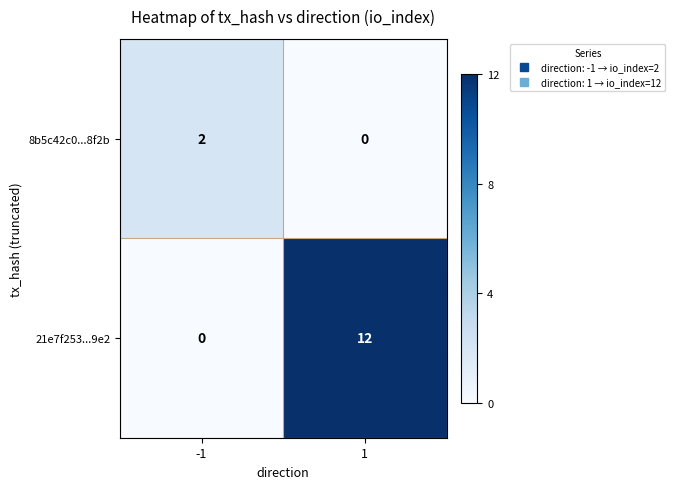

Which series has the largest total across all categories?

21e7f253...9e2